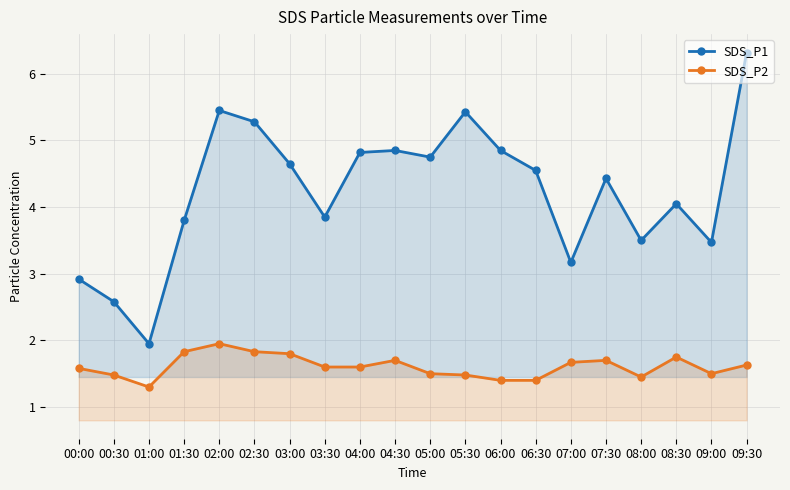

In SDS_P1, how many points are higher than both neighbors (excluding endpoints)?

5